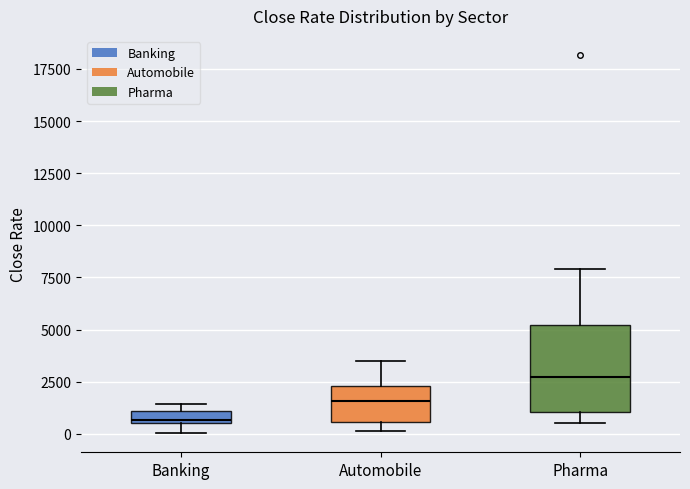

Where is the upper edge of the box for Pharma on the y-axis? The values are not printed on the chart, so give them approximately, as read against the axis.

5000